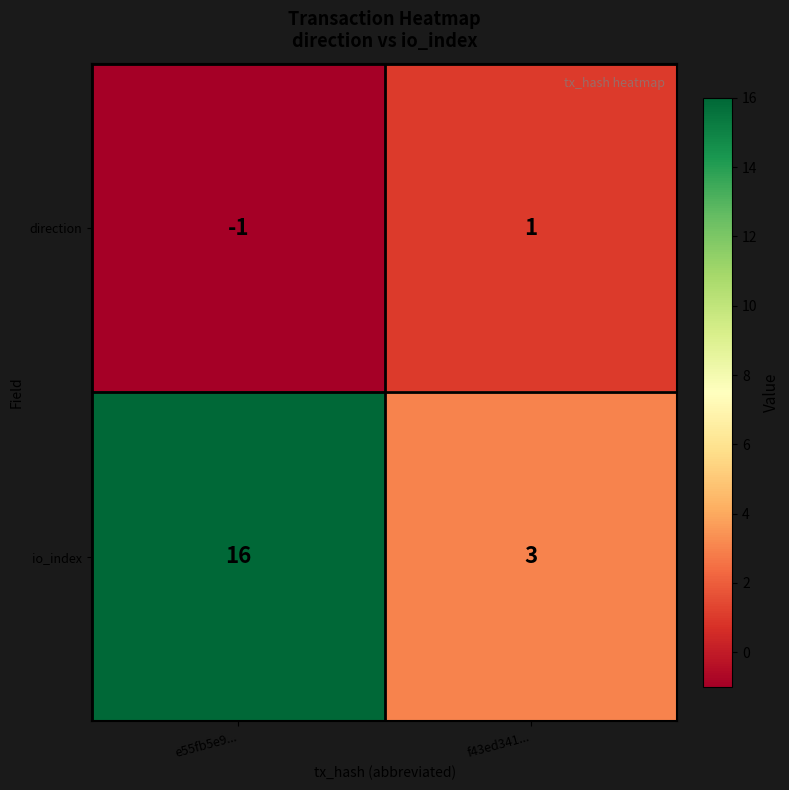

At which category is the sum across all series the highest?

e55fb5e9...